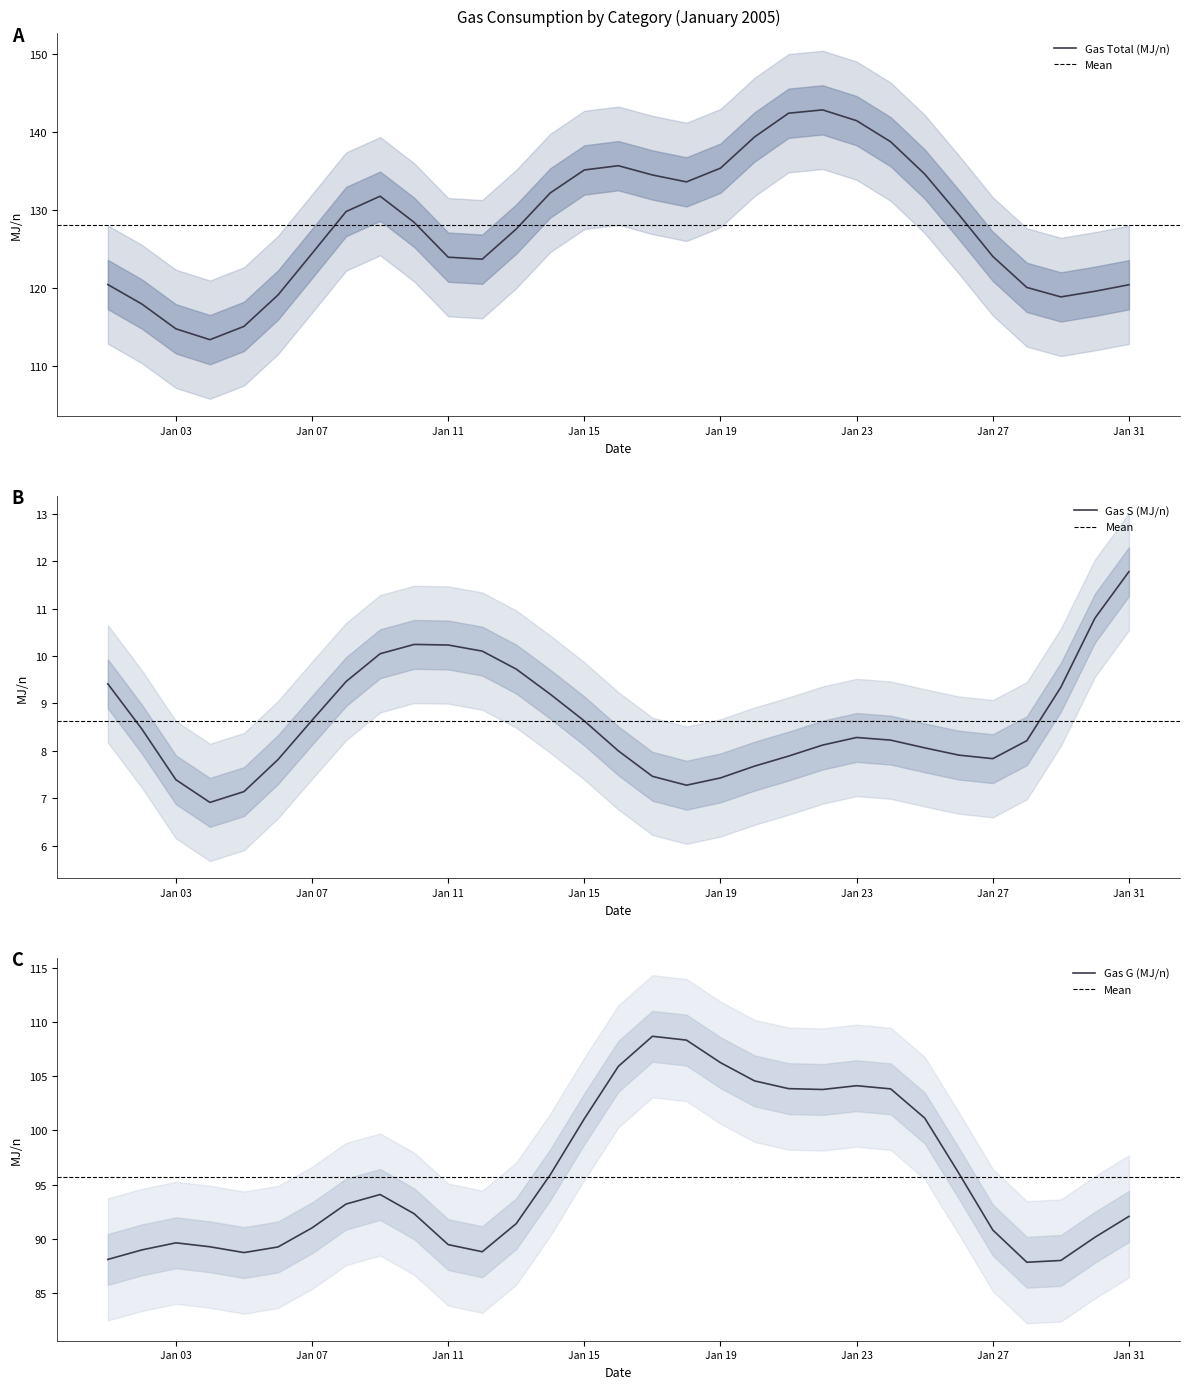

Is it true that Gas Total (MJ/n) equals 225.0 at Jan 15?

False